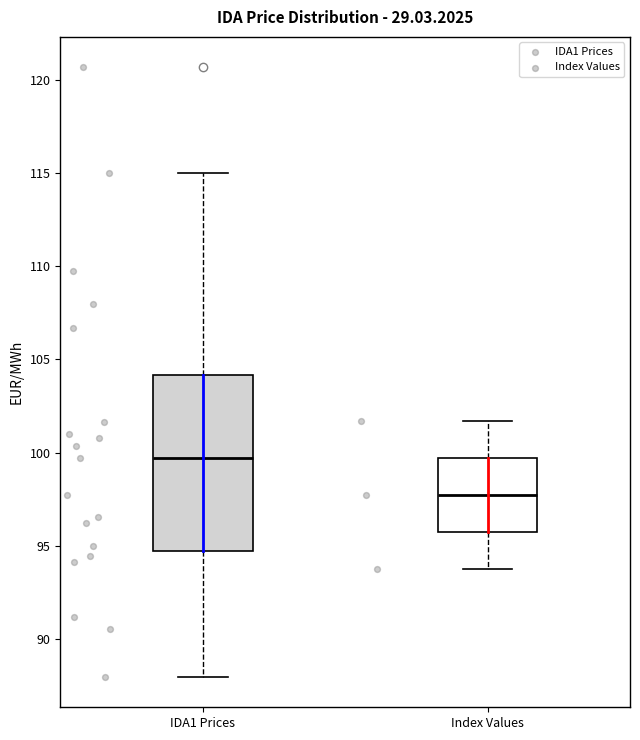

Reading left to right, read every box against the y-axis: the position of its median line, the range the box covers, and the ends of its whiskers. The values are not printed on the chart, so give them approximately, as read against the axis.

IDA1 Prices: median 99.5, box 94.5 to 104.0, whiskers 88.0 to 115.0
Index Values: median 97.5, box 96.0 to 99.5, whiskers 94.0 to 101.5